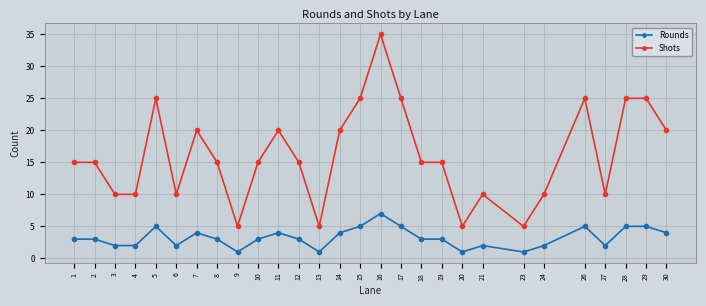

Count the number of data series in this chart.

2